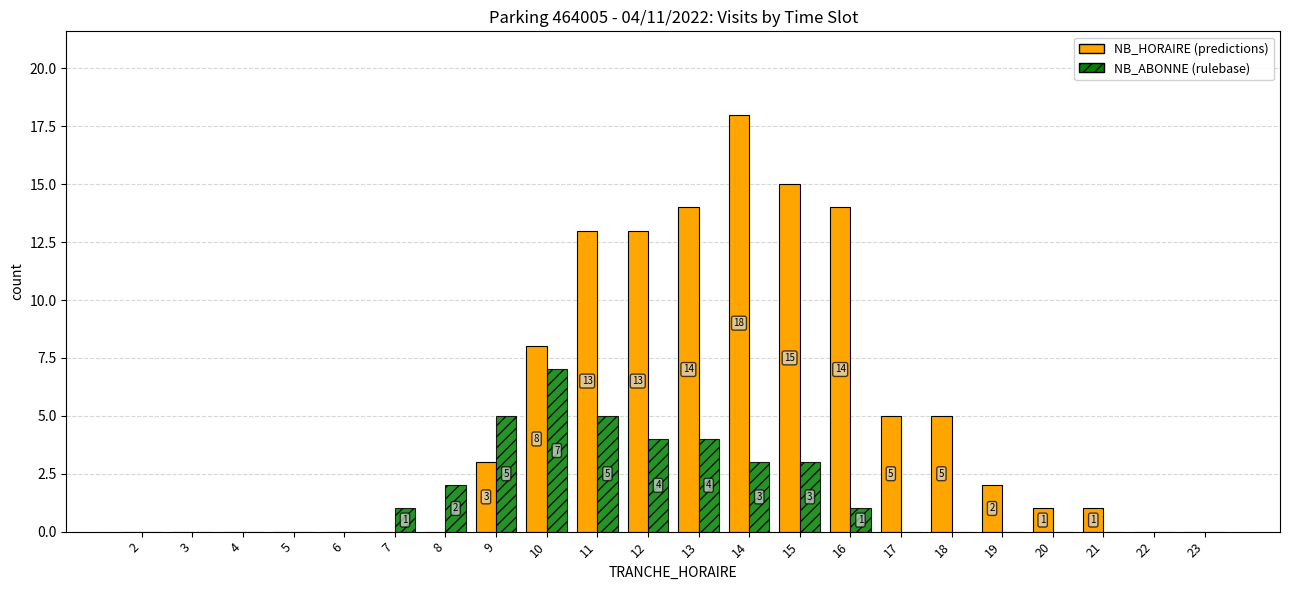

Which category has the highest value across all series?

14